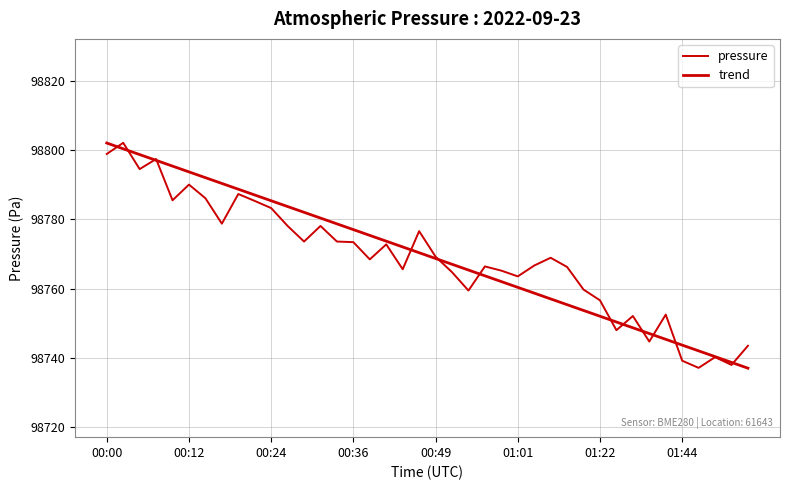

Is this an area chart (filled region under the line)?

No